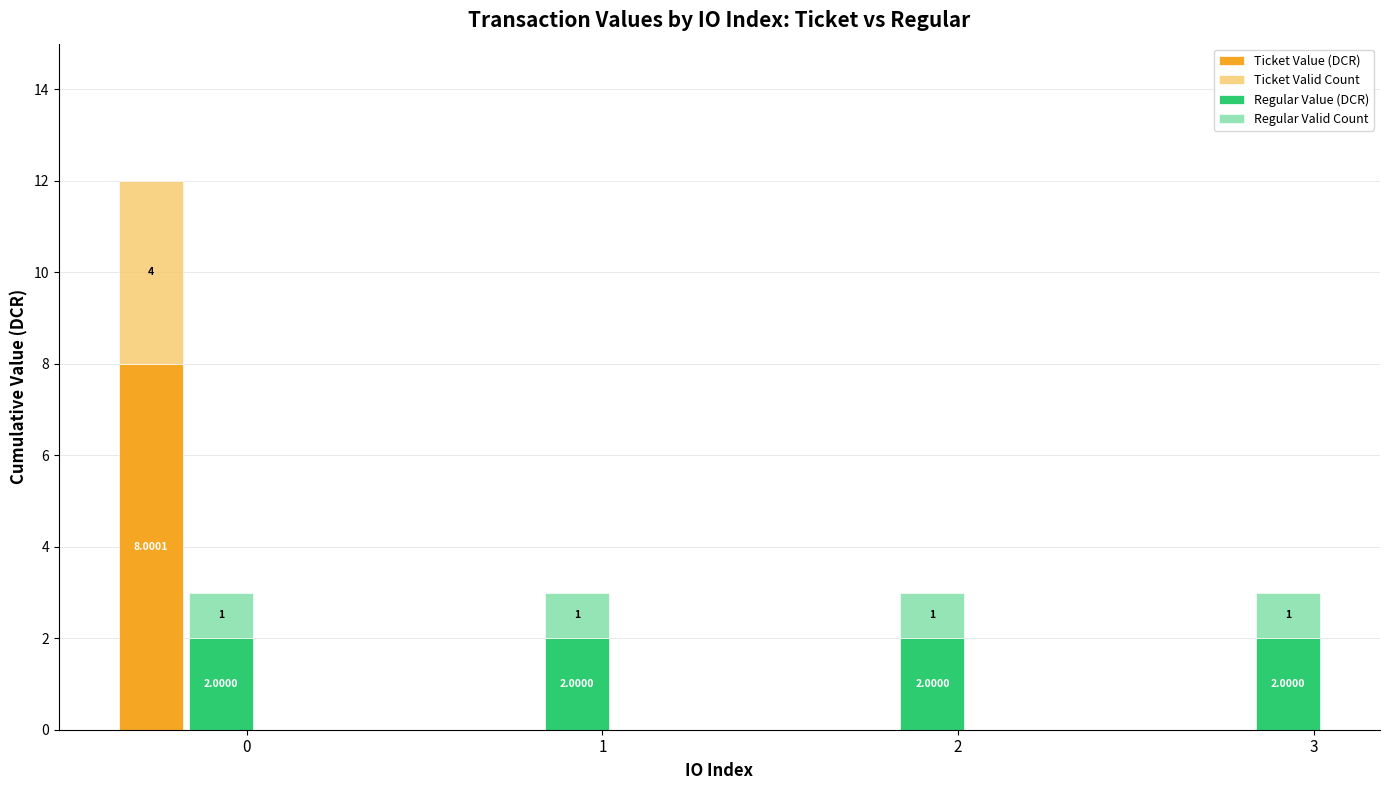

What is the sum of all Regular Valid Count values?

4.0